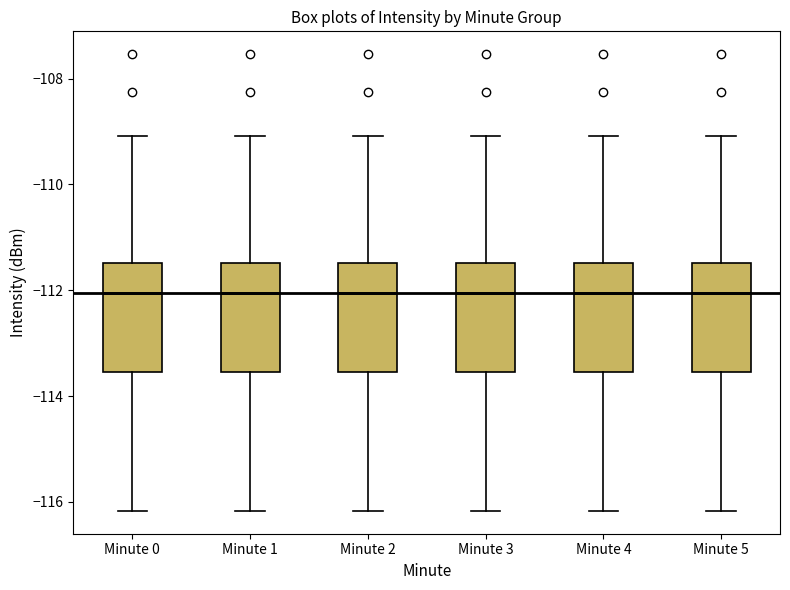

Where is the lower edge of the box for Minute 3 on the y-axis? The values are not printed on the chart, so give them approximately, as read against the axis.

-113.6